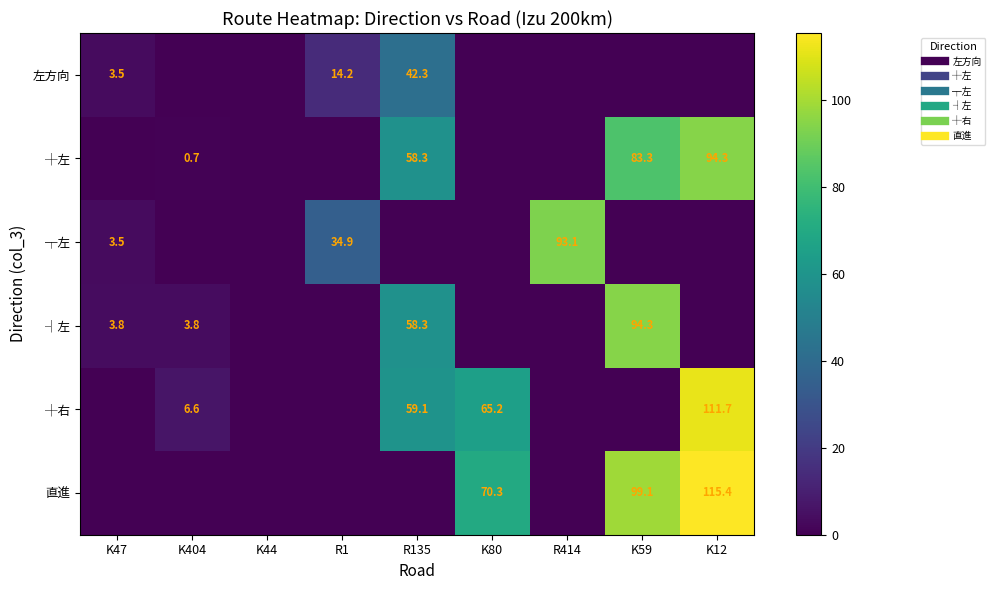

The value of 左方向 at K12 is 22.4. True or false?

False